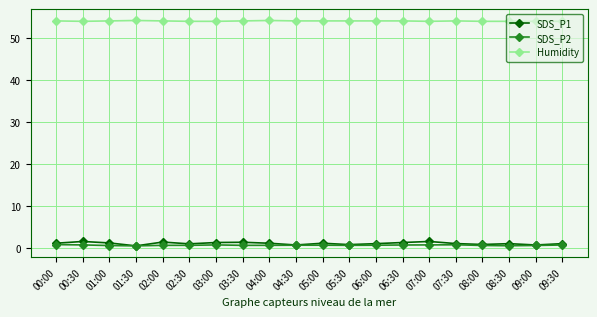

Which series has the widest spread of values?

SDS_P1